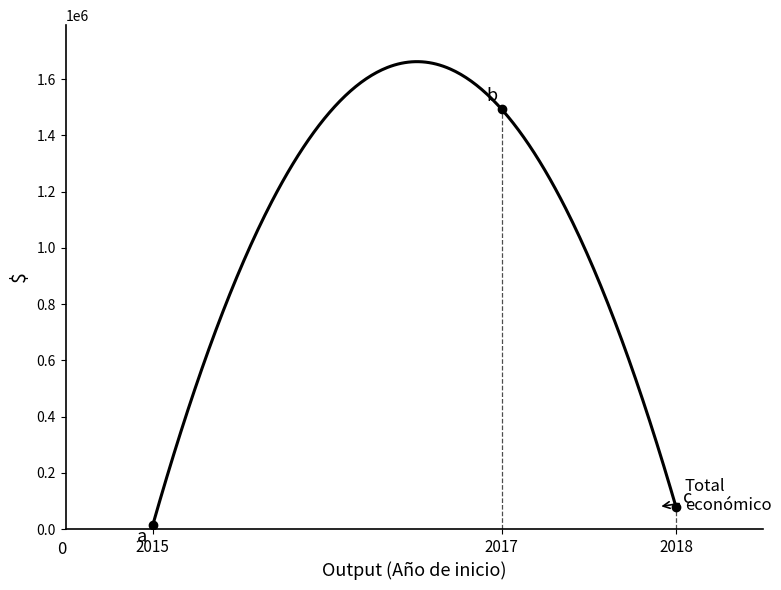

What is the change in value from 2018 to 2017?

+1433469